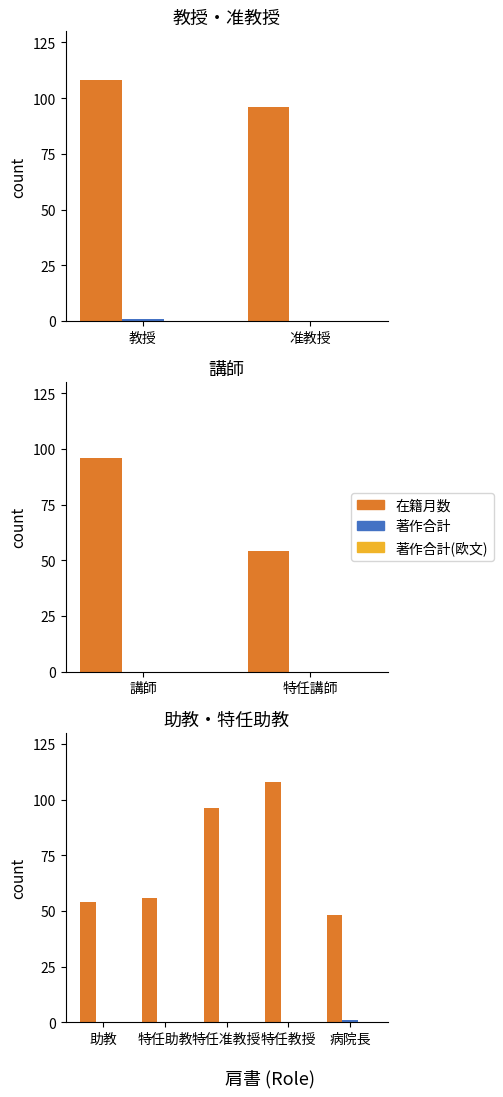

True or false: 著作合計 has a value of 0 at 特任教授.

True